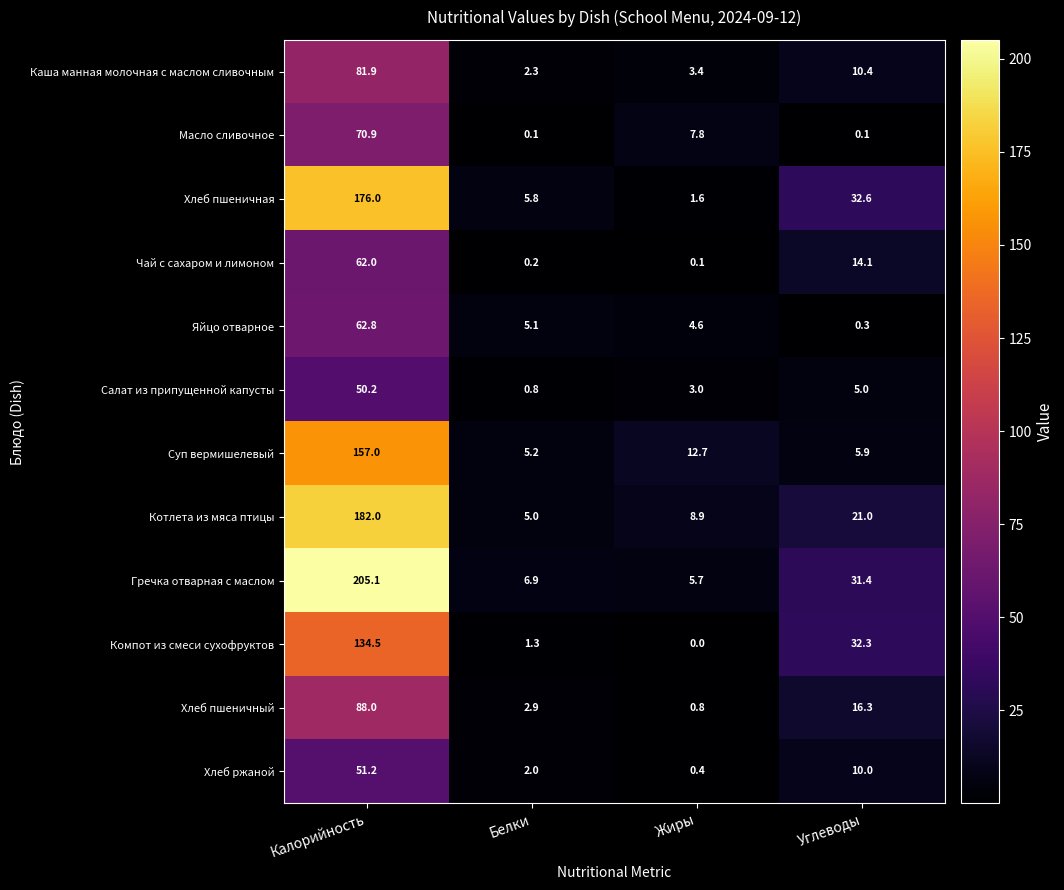

What is the sum of all Салат из припущенной капусты values?

59.0